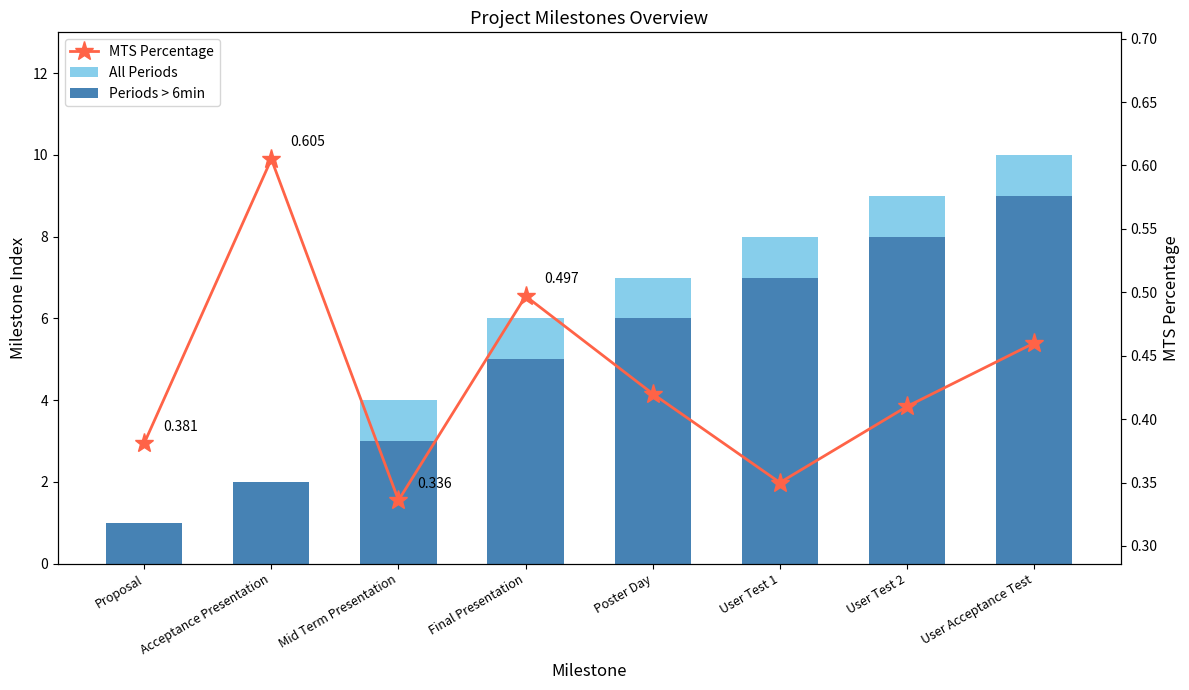

What is the label of the 5th bar from the right?

Final Presentation